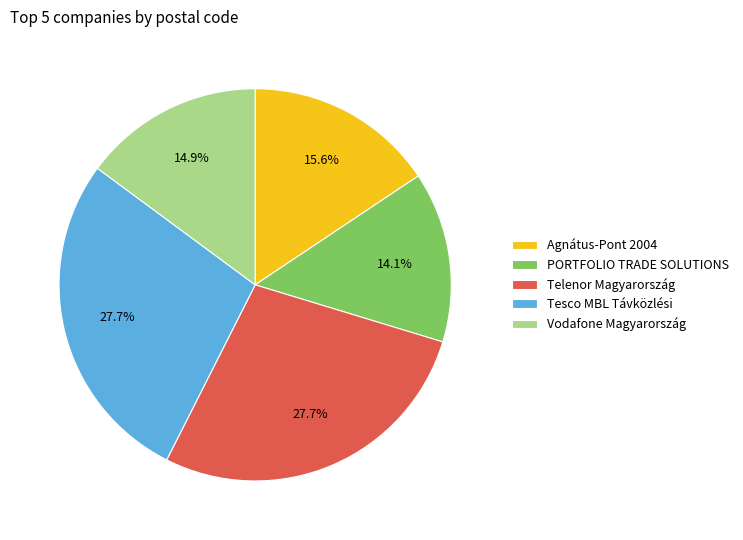

To the nearest percent, what is the combined percentage of Tesco MBL Távközlési and Telenor Magyarország?

55%